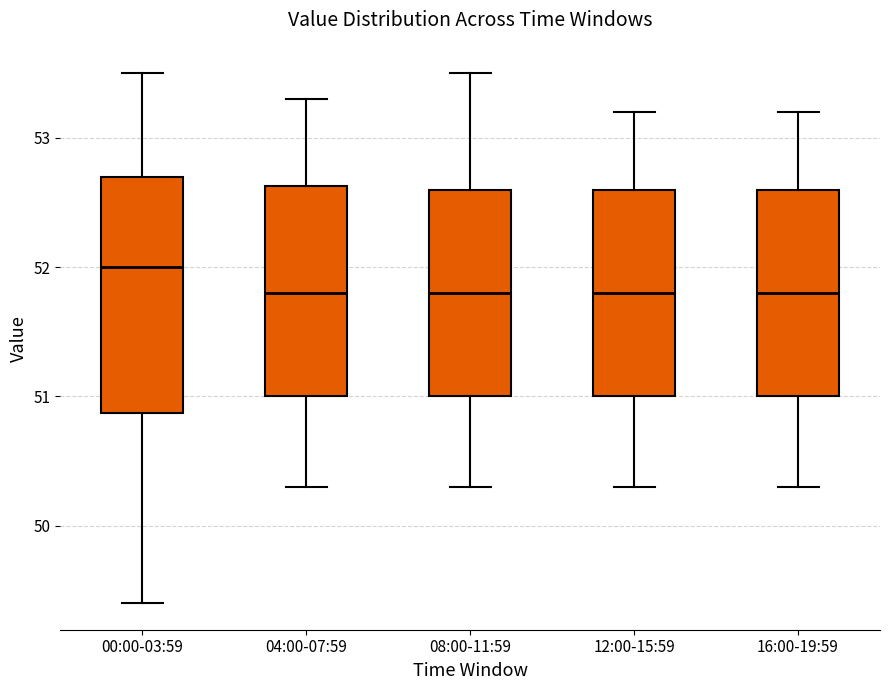

Reading left to right, read every box against the y-axis: the position of its median line, the range the box covers, and the ends of its whiskers. The values are not printed on the chart, so give them approximately, as read against the axis.

00:00-03:59: median 52.0, box 50.9 to 52.7, whiskers 49.4 to 53.5
04:00-07:59: median 51.8, box 51.0 to 52.6, whiskers 50.3 to 53.3
08:00-11:59: median 51.8, box 51.0 to 52.6, whiskers 50.3 to 53.5
12:00-15:59: median 51.8, box 51.0 to 52.6, whiskers 50.3 to 53.2
16:00-19:59: median 51.8, box 51.0 to 52.6, whiskers 50.3 to 53.2